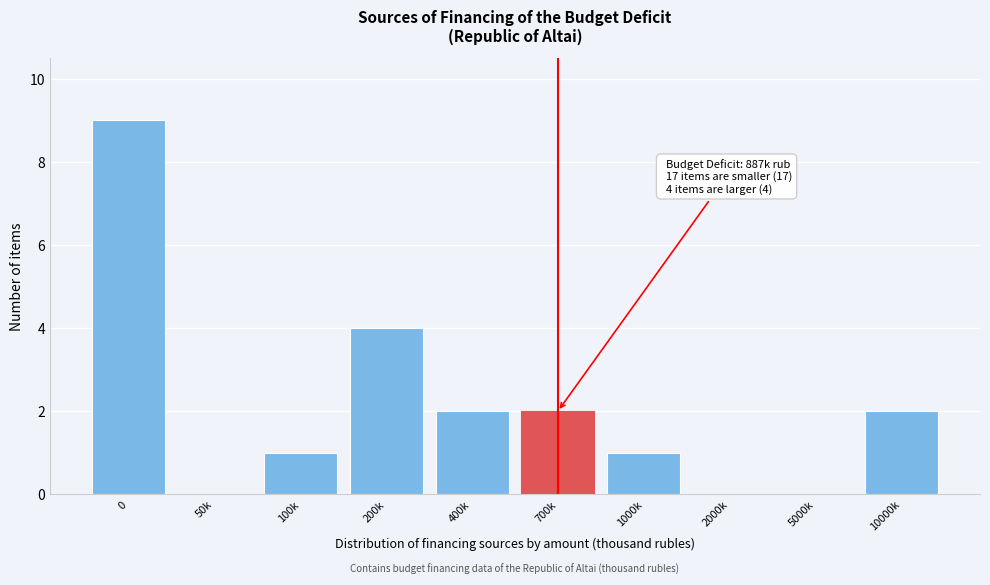

Reading left to right, extract all data points from this chart.

0=9	50k=0	100k=1	200k=4	400k=2	700k=2	1000k=1	2000k=0	5000k=0	10000k=2